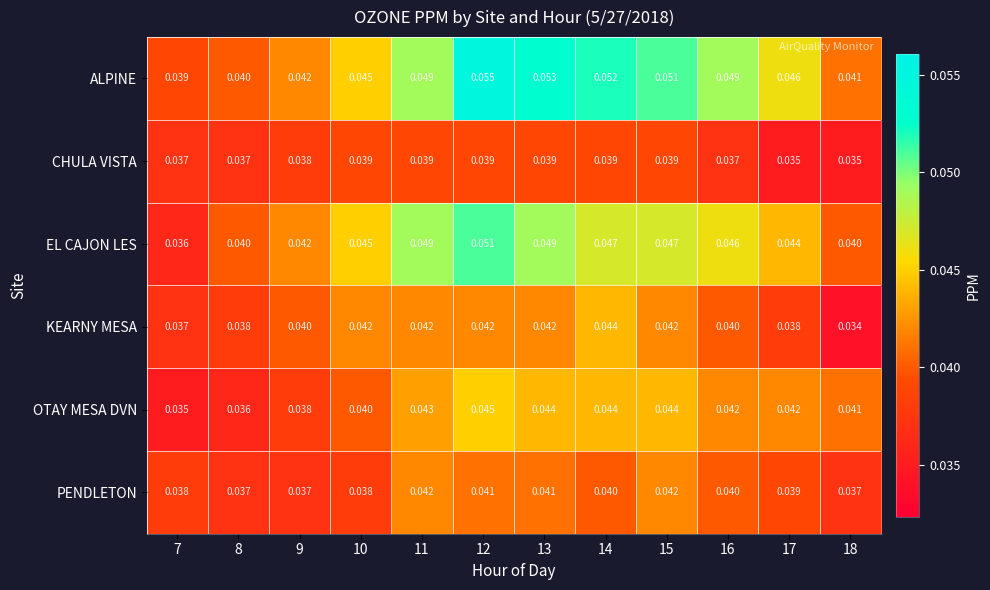

Rank the series by their maximum value, from lowest to highest.

CHULA VISTA, PENDLETON, KEARNY MESA, OTAY MESA DVN, EL CAJON LES, ALPINE